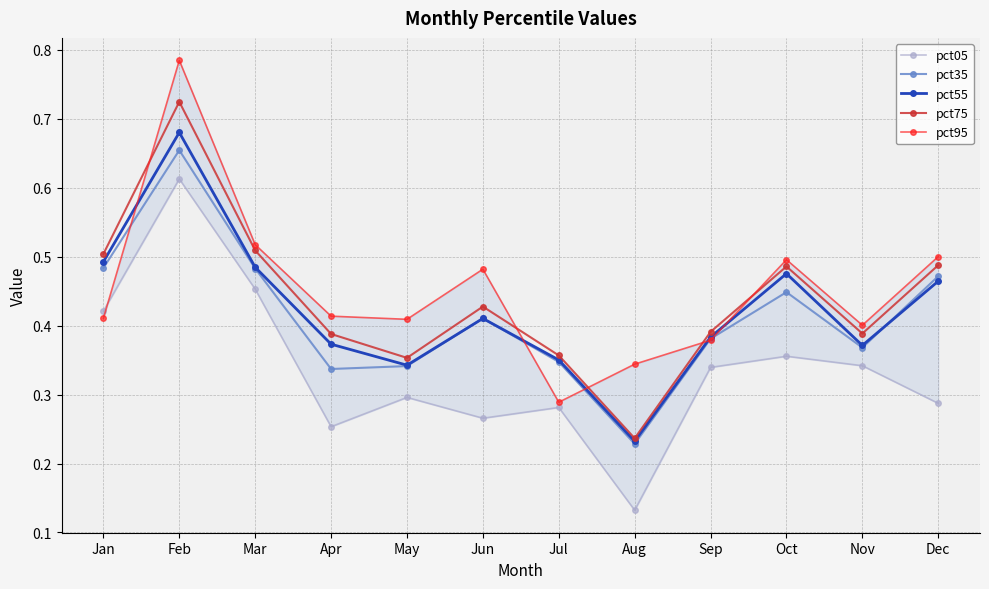

What value does the pct95 series have at Mar?

0.5